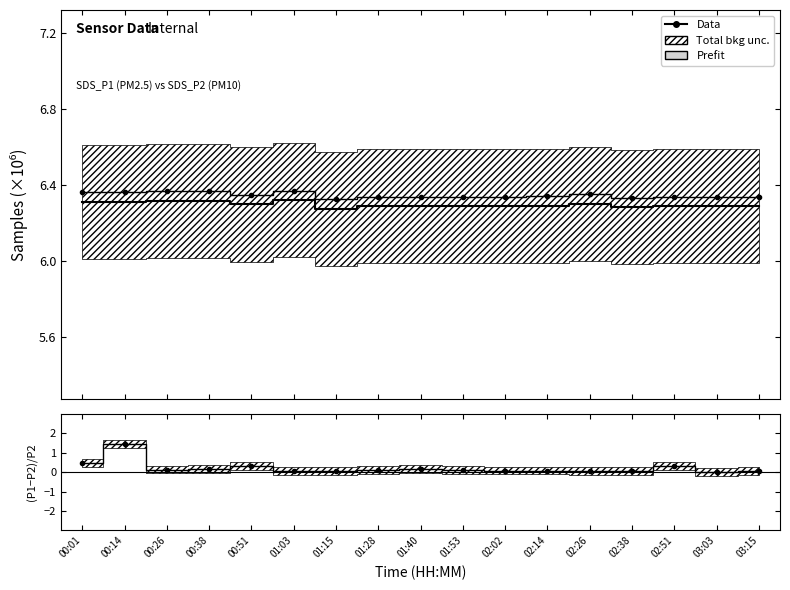

Which series changed the most between 00:26 and 01:53?

(SDS_P1-SDS_P2)/SDS_P2